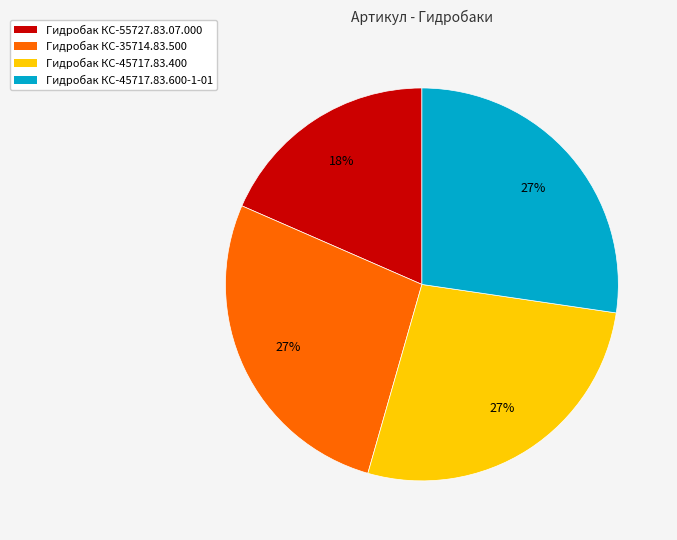

Which category has the smallest portion of the pie?

Гидробак КС-55727.83.07.000